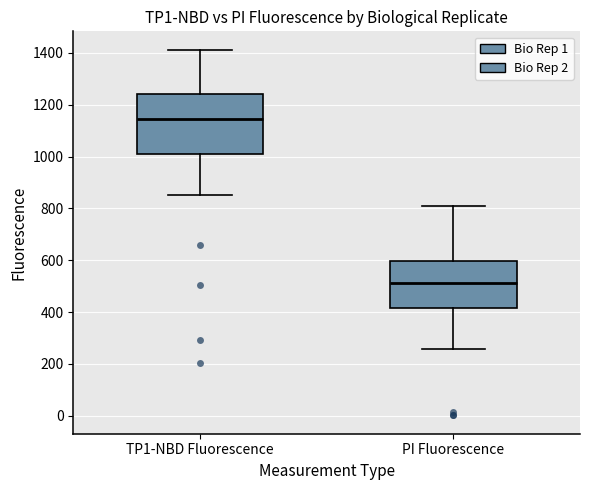

Which box's median line is the lowest?

PI Fluorescence